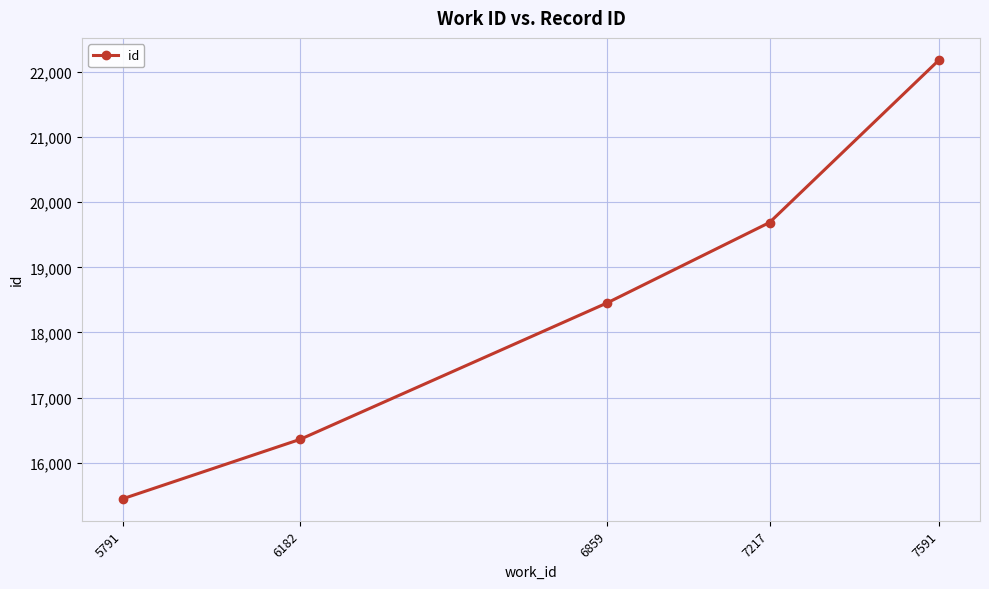

Does the chart display data point markers on the line(s)?

Yes